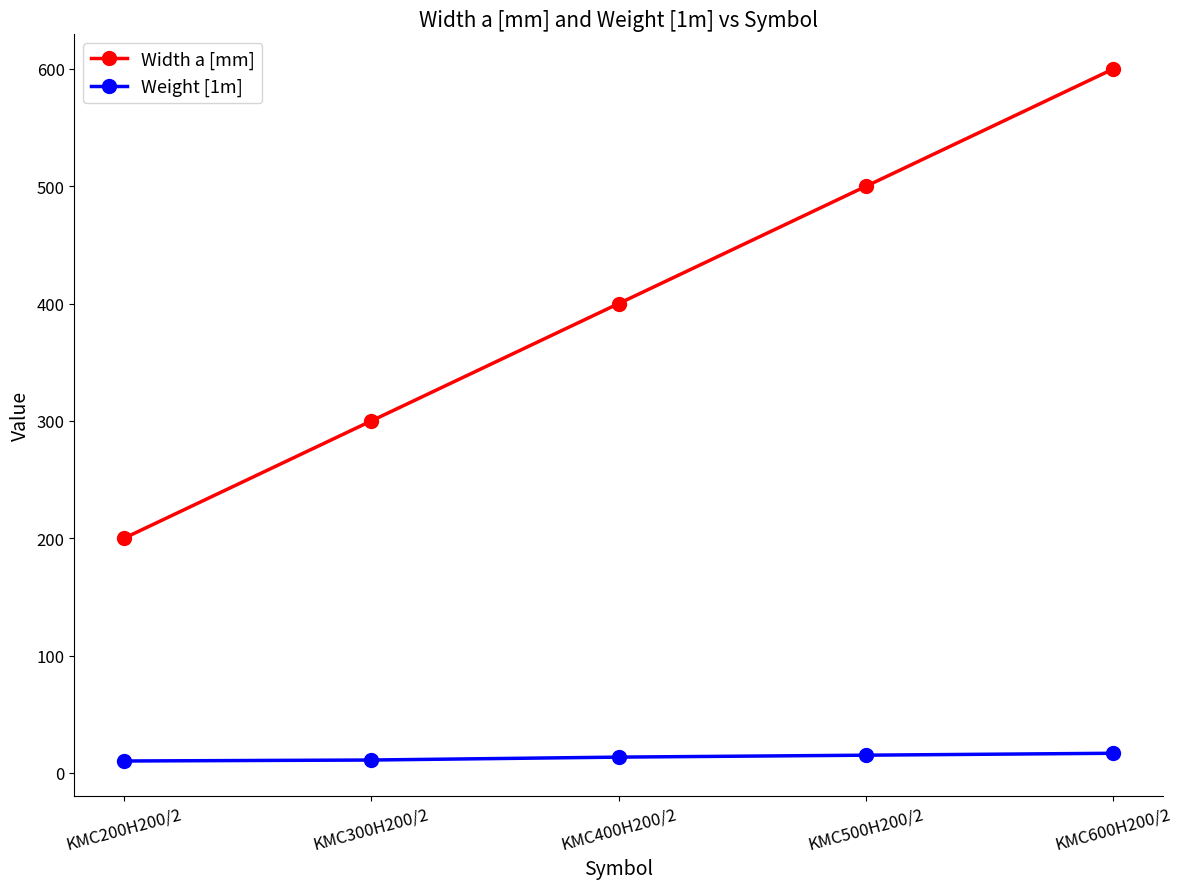

What is the difference between the maximum and minimum values in the Width a [mm] series?

400.0